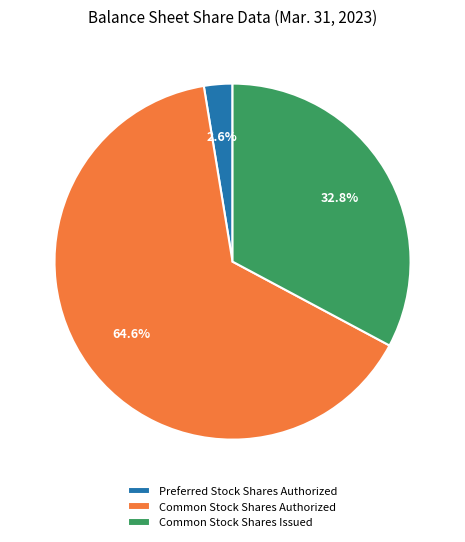

Which slice is the smallest?

Preferred Stock Shares Authorized